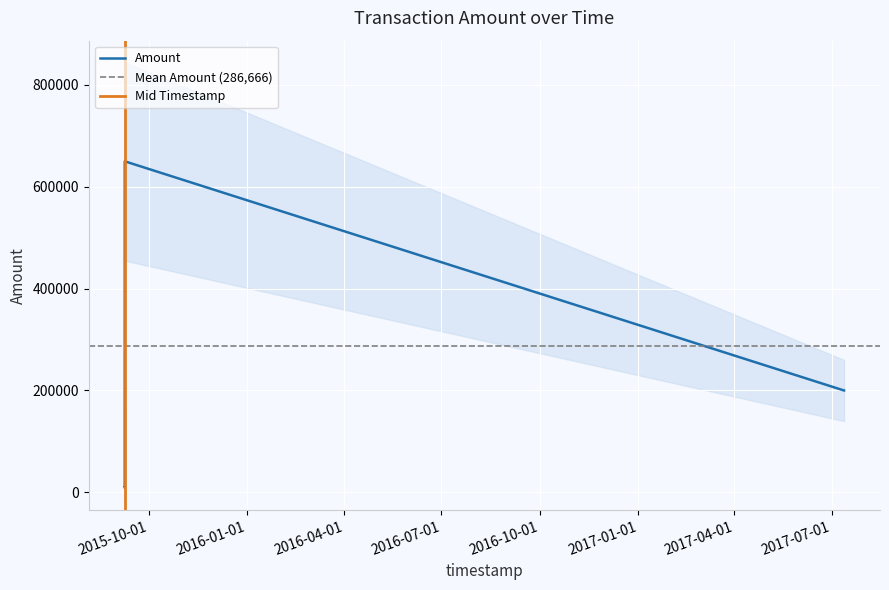

Is it true that Fee equals 0 at 2015-09-08 18:33:50?

False